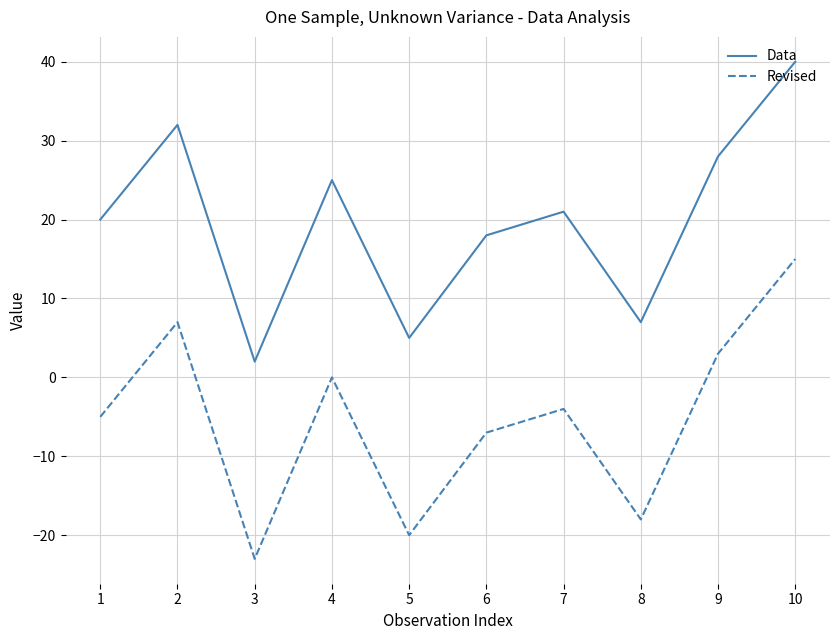

True or false: Revised and Data intersect in this chart.

False